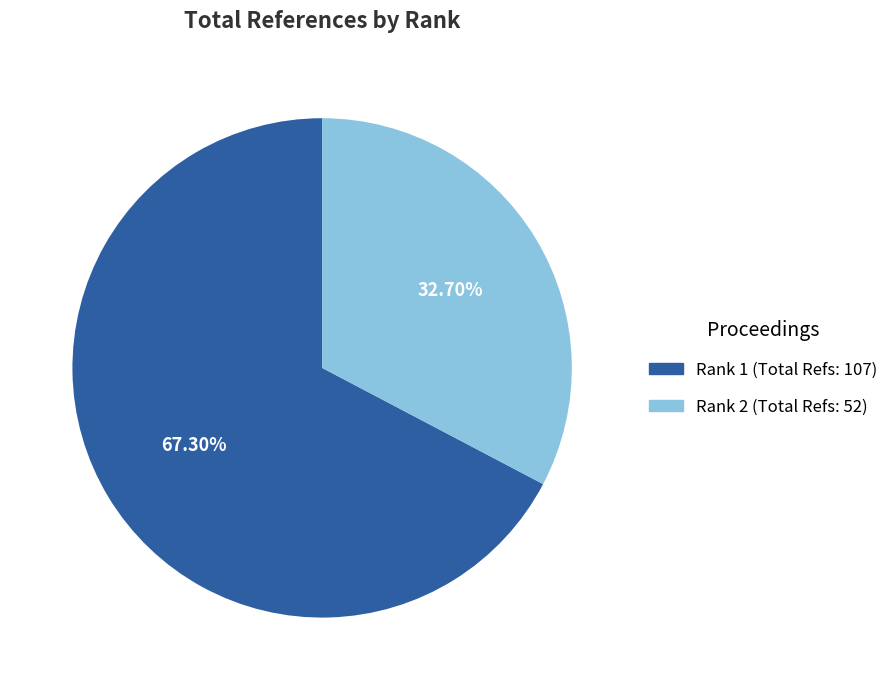

Is there any slice that represents more than half of the pie?

Yes